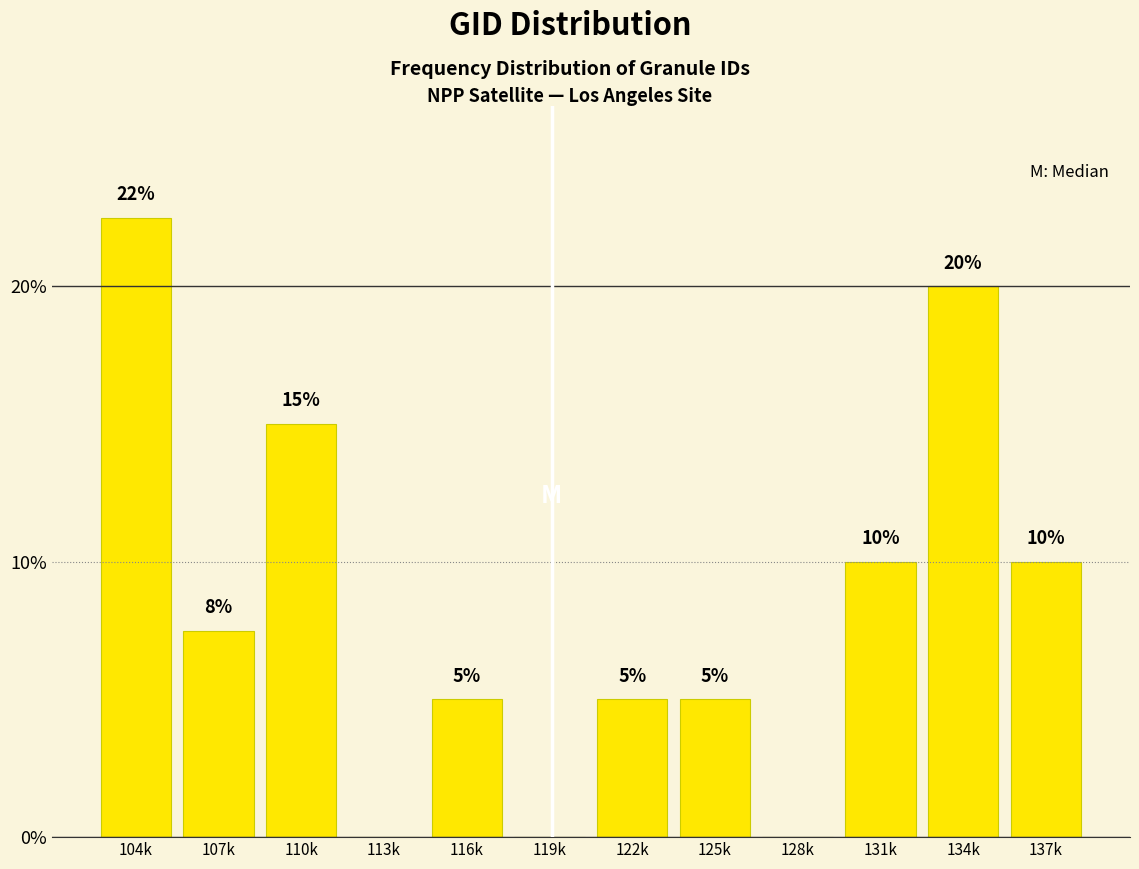

True or false: the data shows 35.3 at 134k.

False